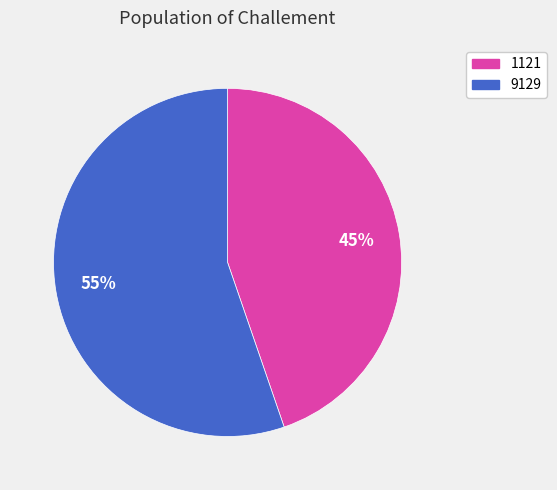

Does any single category account for the majority?

Yes